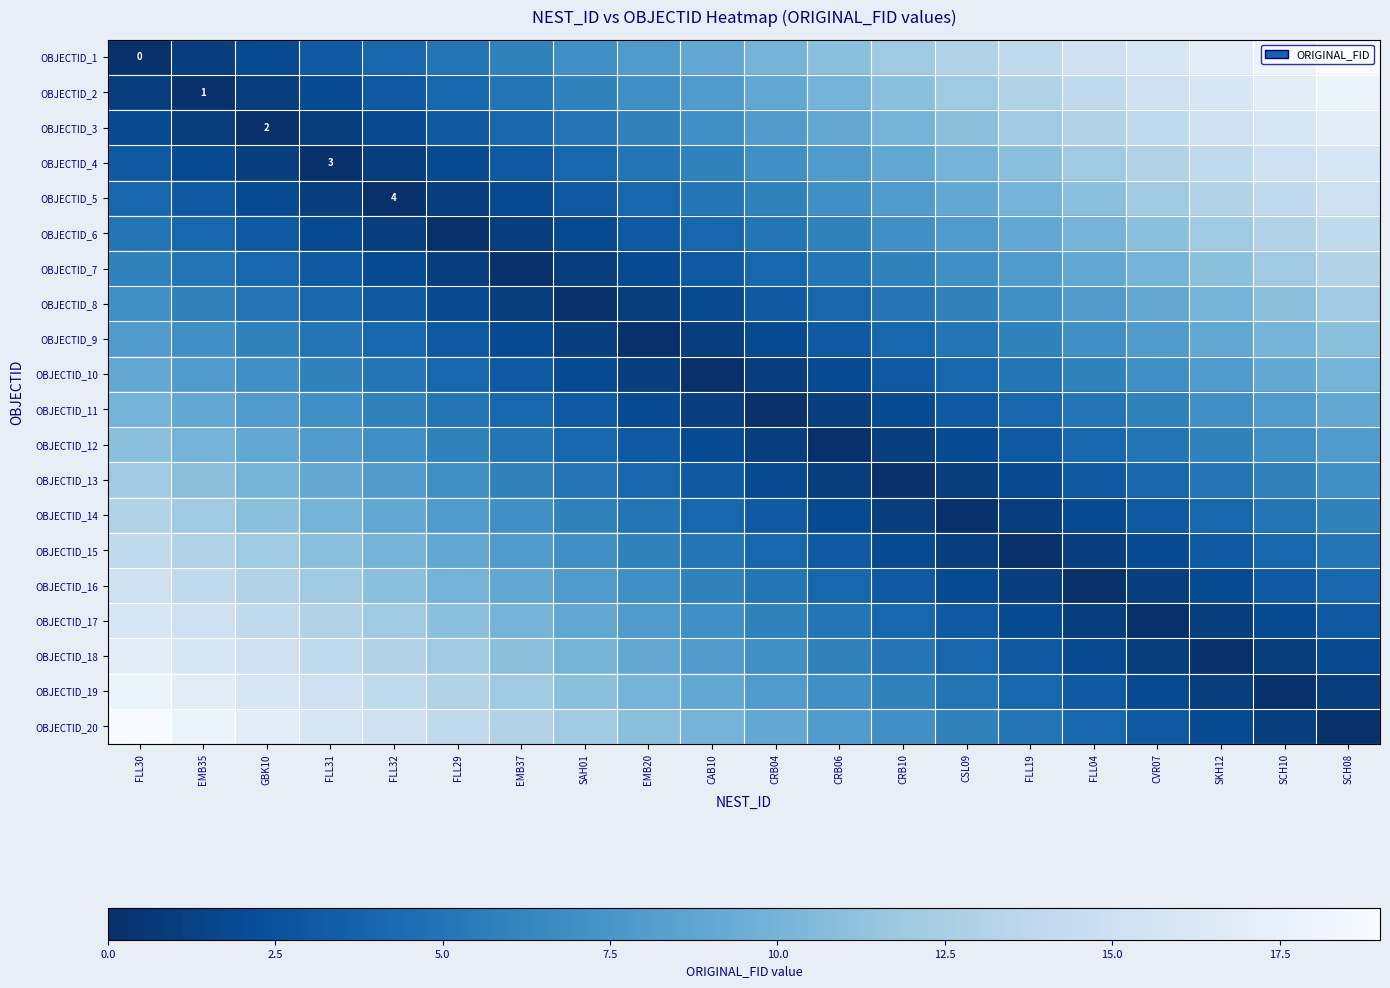

Where does the OBJECTID_16 series first go above 6?

FLL30